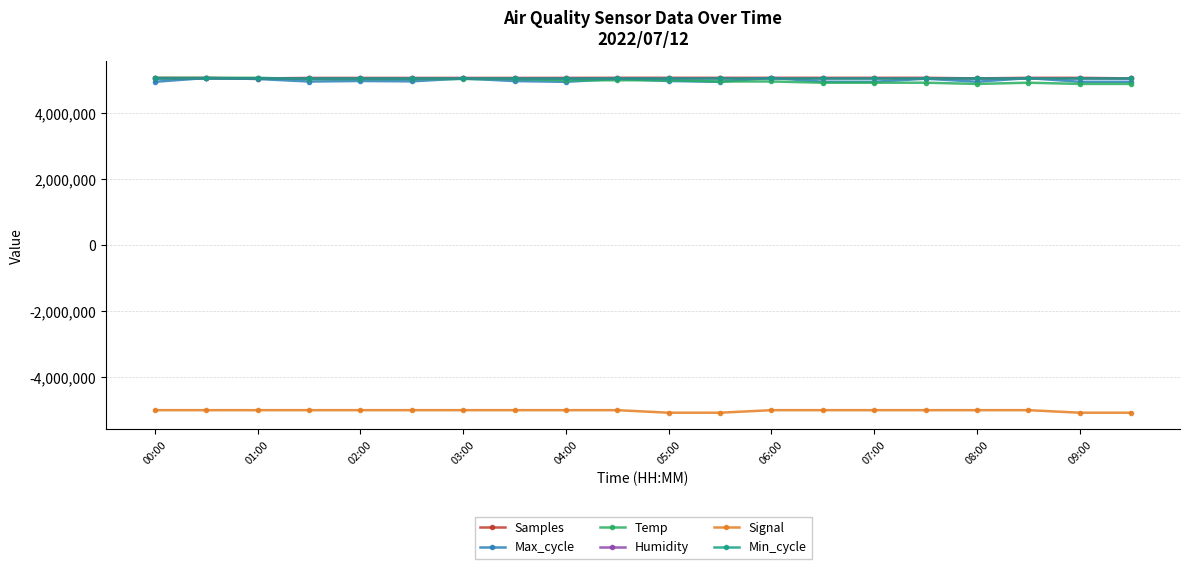

At which label is Samples closest to 5066049?

07:00